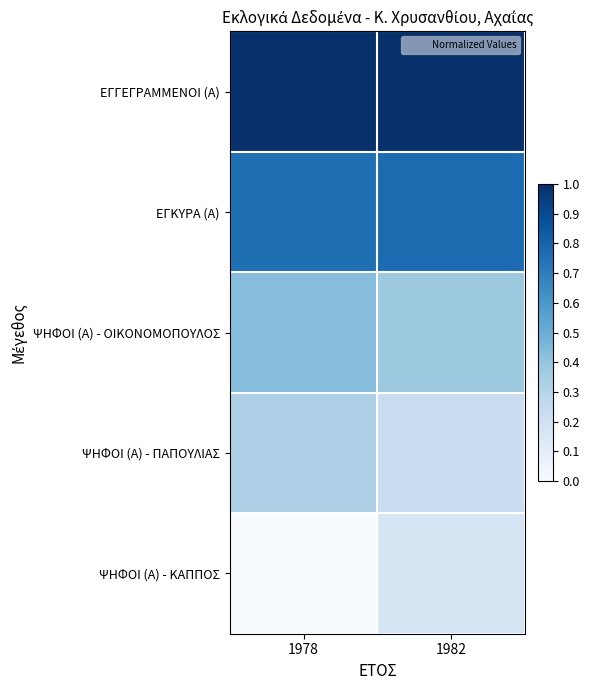

What is the difference between the highest and lowest values at 1982?

0.8